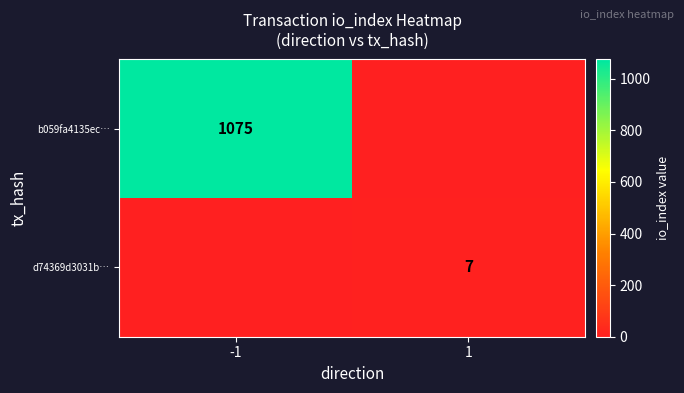

The value of d74369d3031b… at 1 is 7. True or false?

True